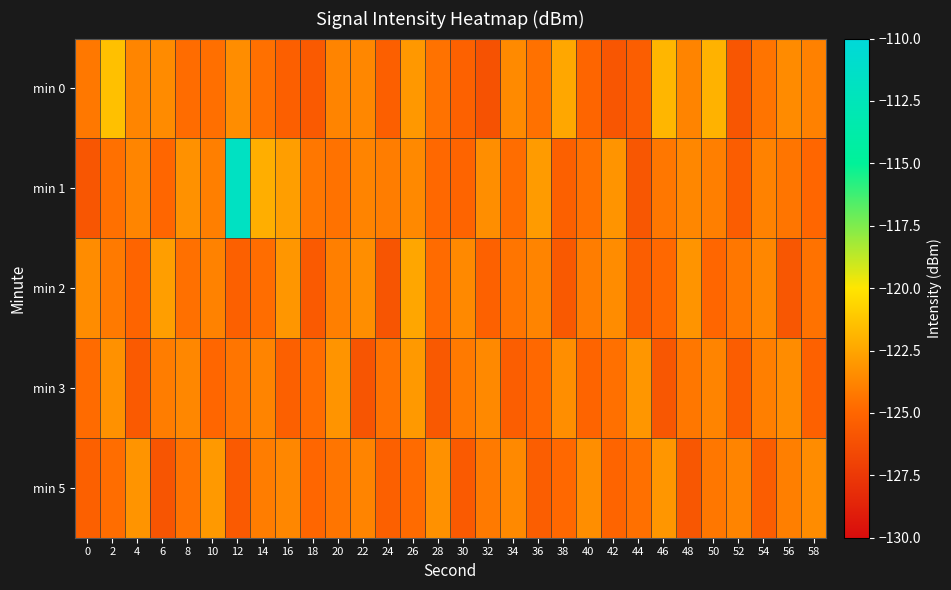

Which series has the largest range (max minus min)?

min 1